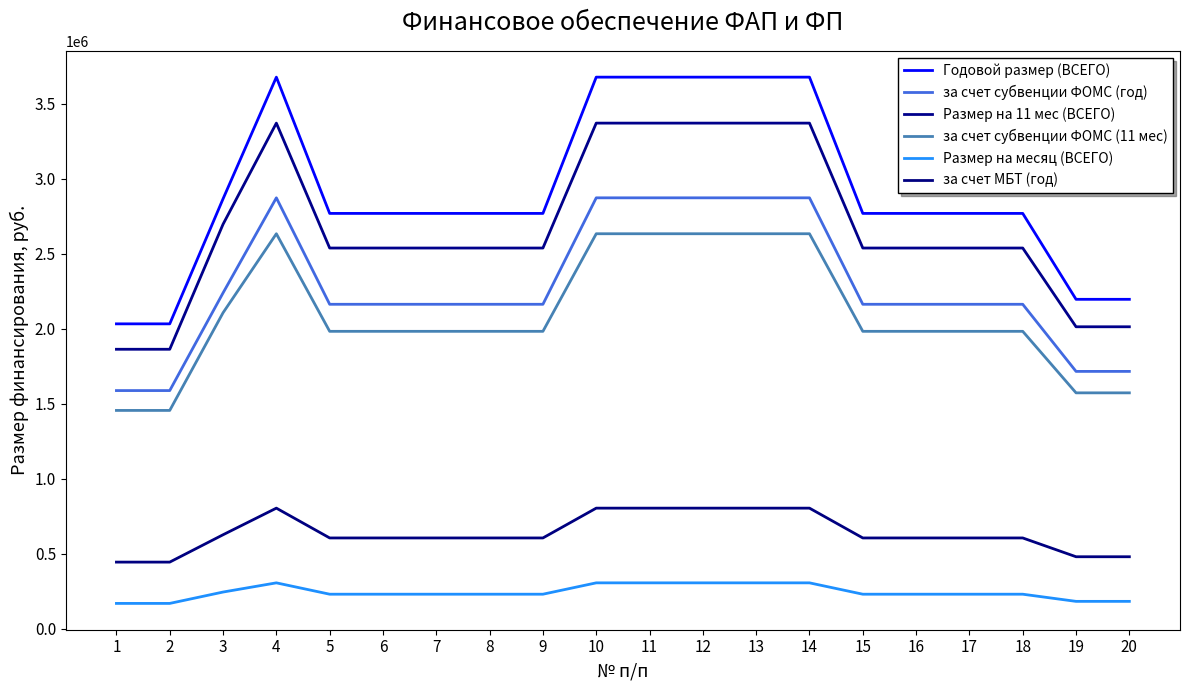

List the series in order of their peak value, lowest first.

Размер на месяц (ВСЕГО), за счет МБТ (год), за счет субвенции ФОМС (11 мес), за счет субвенции ФОМС (год), Размер на 11 мес (ВСЕГО), Годовой размер (ВСЕГО)